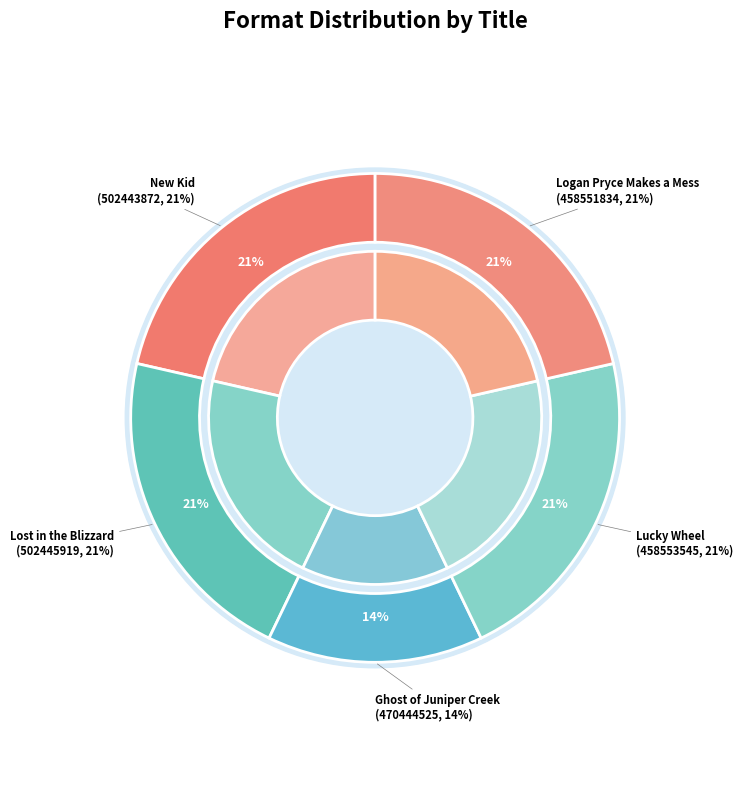

What is the change in value from Lost in the Blizzard to Ghost of Juniper Creek?

-1